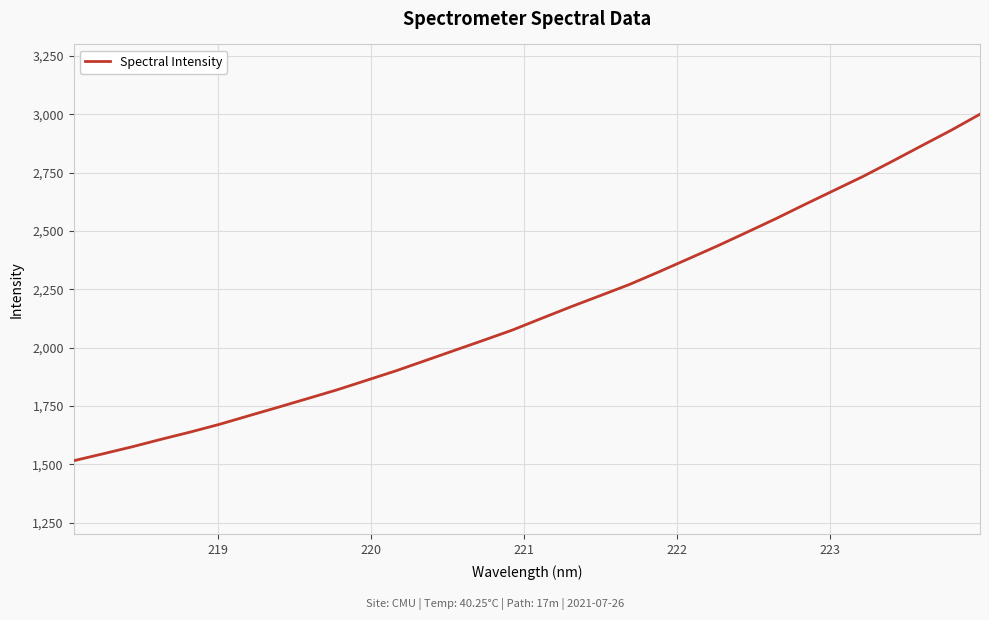

What is the difference between the maximum and second lowest values?

1456.4